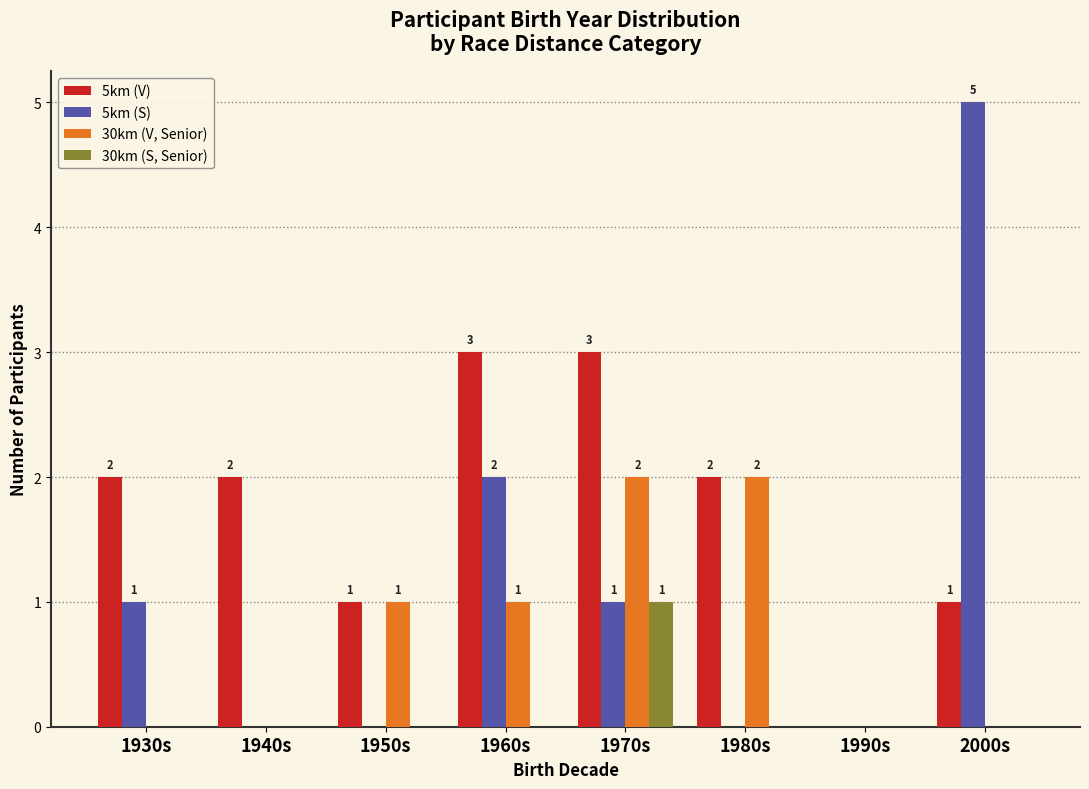

At which category is the sum across all series the highest?

1970s